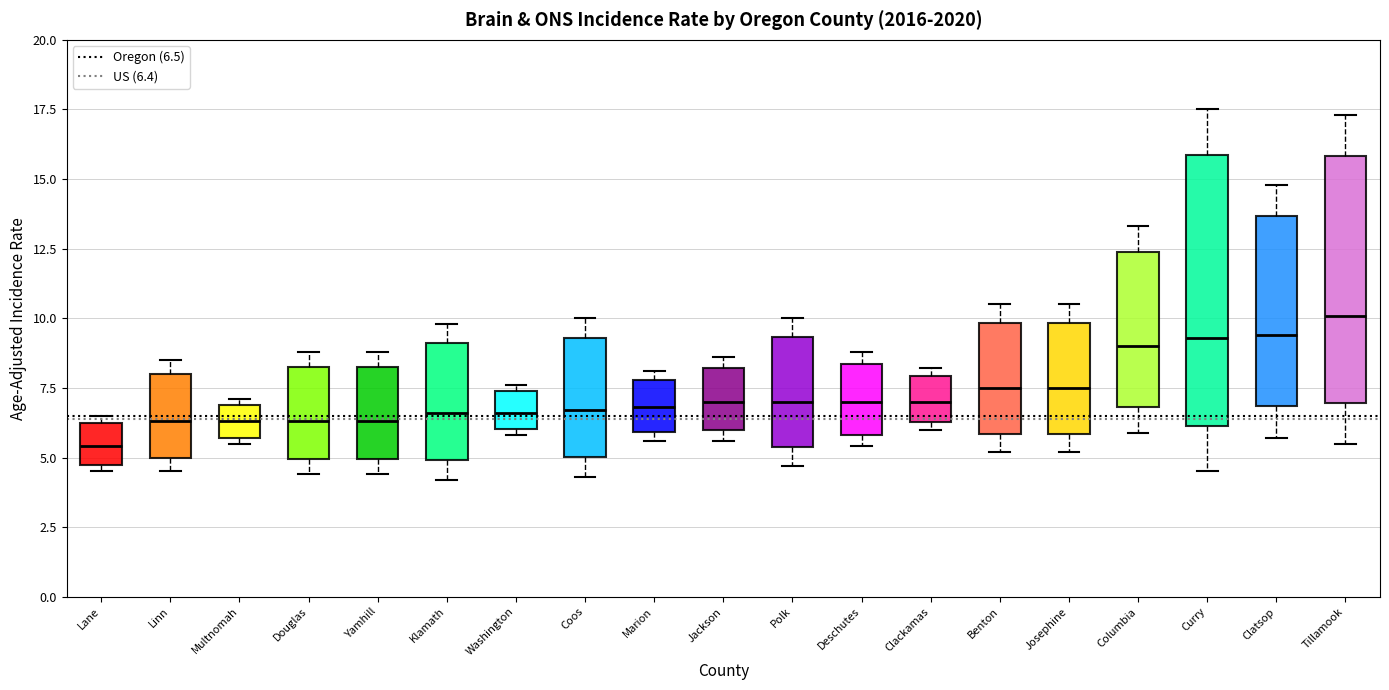

Reading left to right, read every box against the y-axis: the position of its median line, the range the box covers, and the ends of its whiskers. The values are not printed on the chart, so give them approximately, as read against the axis.

Lane: median 5.5, box 5.0 to 6.5, whiskers 4.5 to 6.5 (just above the box's upper edge)
Linn: median 6.5, box 5.0 to 8.0, whiskers 4.5 to 8.5
Multnomah: median 6.5, box 5.5 to 7.0, whiskers 5.5 (just below the box's lower edge) to 7.0 (just above the box's upper edge)
Douglas: median 6.5, box 5.0 to 8.5, whiskers 4.5 to 9.0
Yamhill: median 6.5, box 5.0 to 8.5, whiskers 4.5 to 9.0
Klamath: median 6.5, box 5.0 to 9.0, whiskers 4.0 to 10.0
Washington: median 6.5, box 6.0 to 7.5, whiskers 6.0 (just below the box's lower edge) to 7.5 (just above the box's upper edge)
Coos: median 6.5, box 5.0 to 9.5, whiskers 4.5 to 10.0
Marion: median 7.0, box 6.0 to 8.0, whiskers 5.5 to 8.0 (just above the box's upper edge)
Jackson: median 7.0, box 6.0 to 8.0, whiskers 5.5 to 8.5
Polk: median 7.0, box 5.5 to 9.5, whiskers 4.5 to 10.0
Deschutes: median 7.0, box 6.0 to 8.5, whiskers 5.5 to 9.0
Clackamas: median 7.0, box 6.5 to 8.0, whiskers 6.0 to 8.0 (just above the box's upper edge)
Benton: median 7.5, box 6.0 to 10.0, whiskers 5.0 to 10.5
Josephine: median 7.5, box 6.0 to 10.0, whiskers 5.0 to 10.5
Columbia: median 9.0, box 7.0 to 12.5, whiskers 6.0 to 13.5
Curry: median 9.5, box 6.0 to 16.0, whiskers 4.5 to 17.5
Clatsop: median 9.5, box 7.0 to 13.5, whiskers 5.5 to 15.0
Tillamook: median 10.0, box 7.0 to 16.0, whiskers 5.5 to 17.5